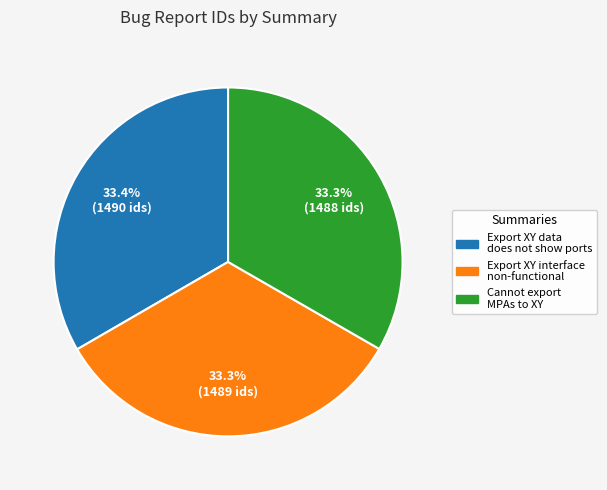

Does any single category account for the majority?

No